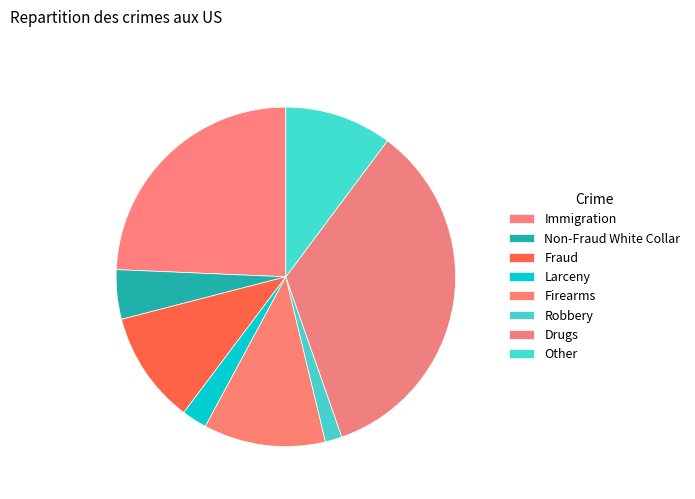

Is it true that Drugs is 34% of the pie?

True